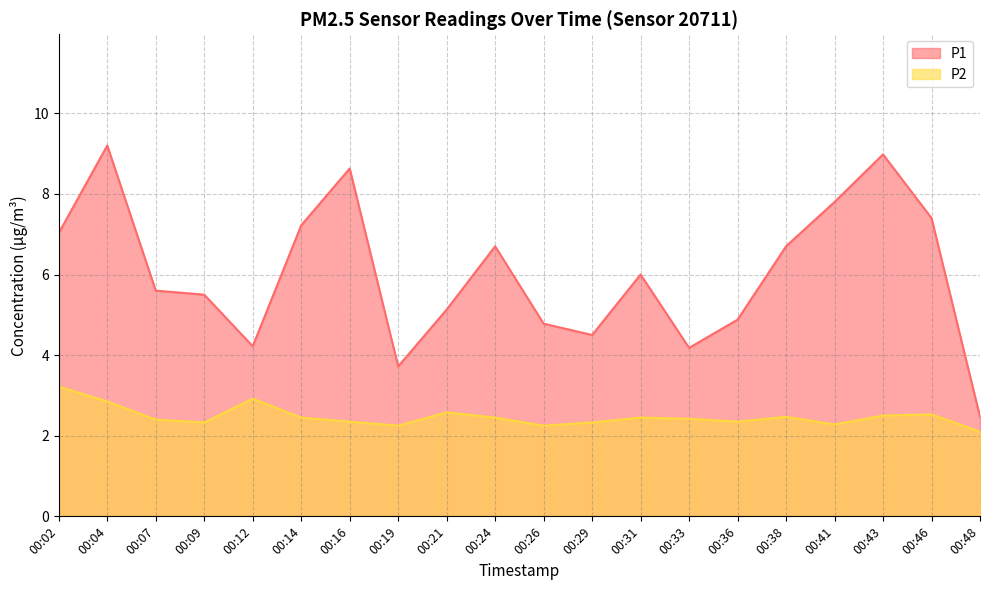

List the labels in order of P1 value, largest first.

00:04, 00:43, 00:16, 00:41, 00:46, 00:14, 00:02, 00:24, 00:38, 00:31, 00:07, 00:09, 00:21, 00:36, 00:26, 00:29, 00:12, 00:33, 00:19, 00:48